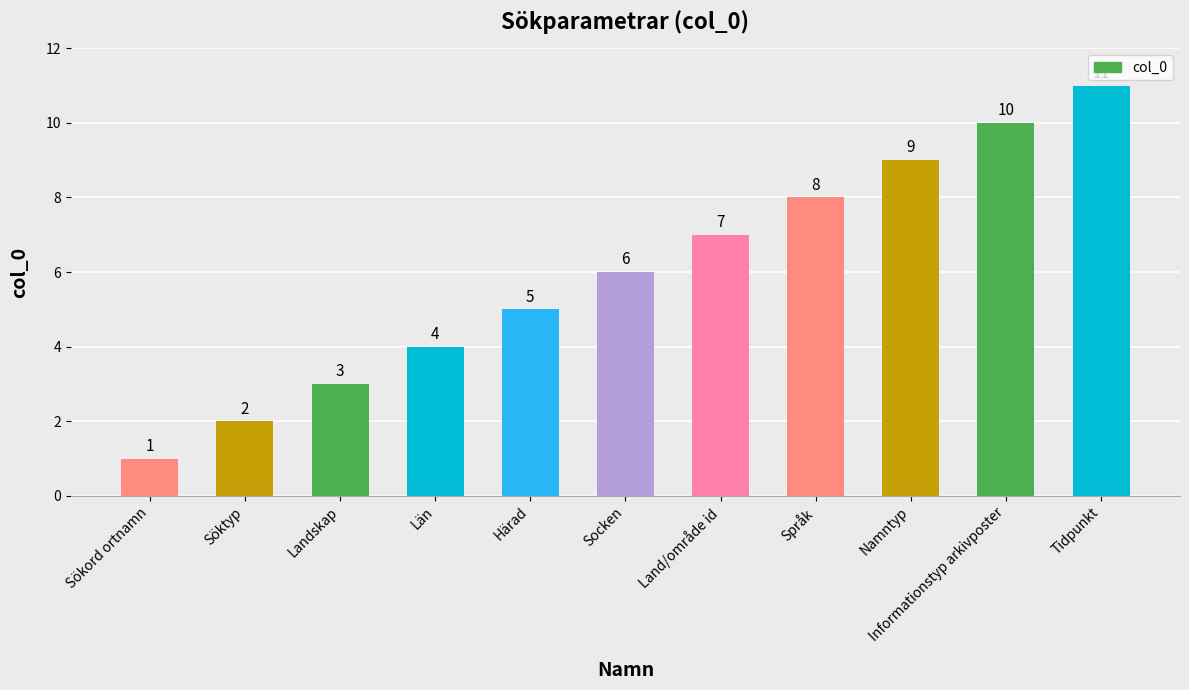

True or false: the data shows 4 at Landskap.

False